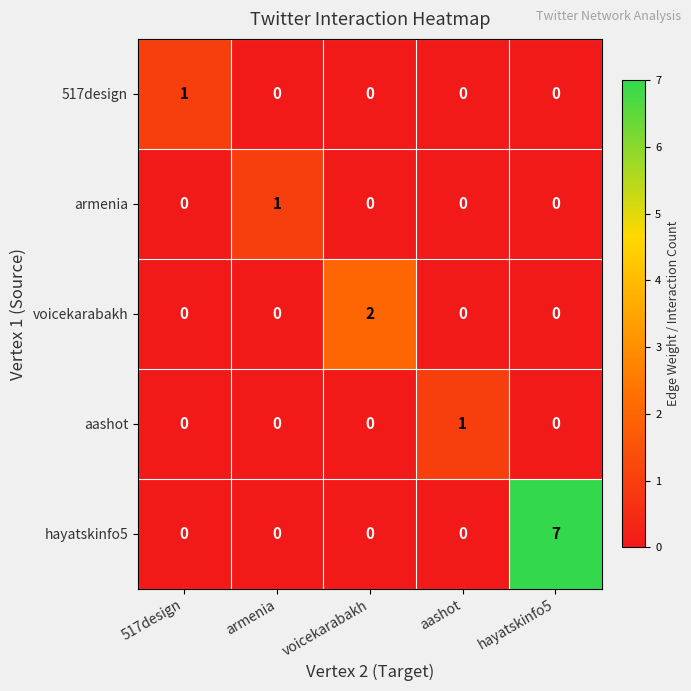

At which category is the sum across all series the highest?

hayatskinfo5